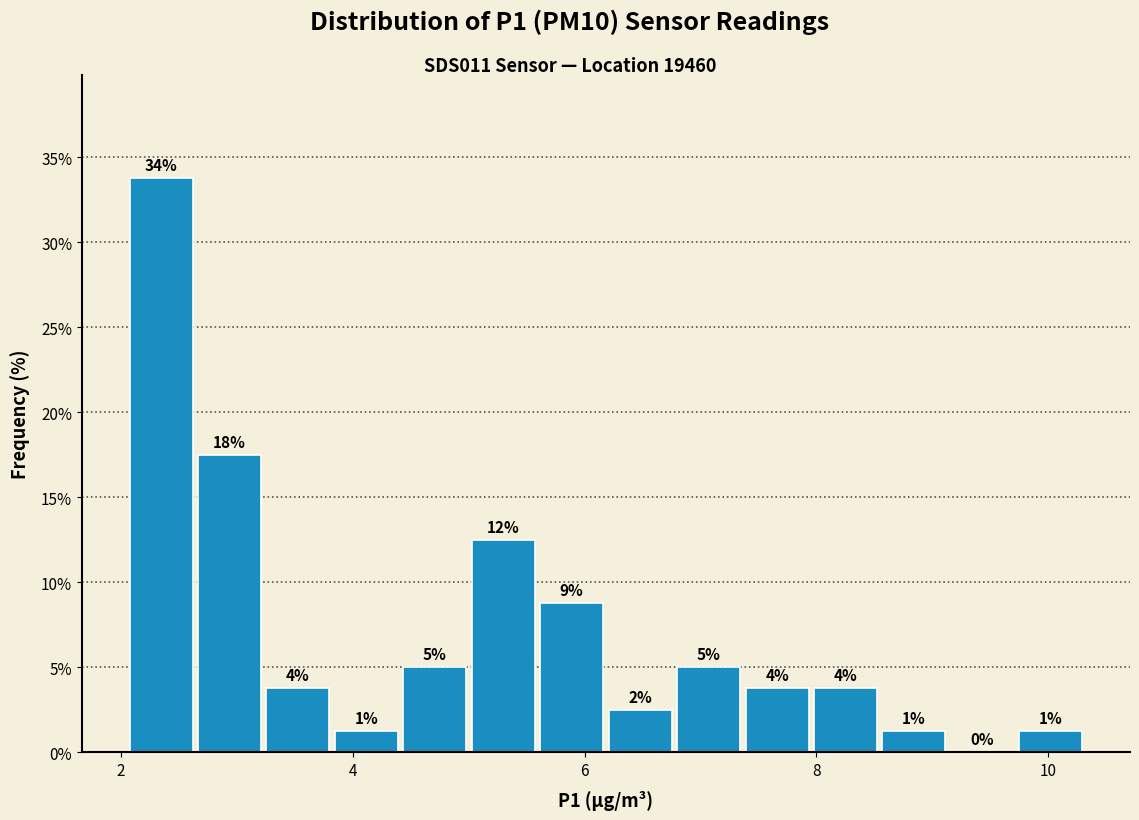

Read against the x-axis, roughly where is the centre of the tallest bar?

2.4